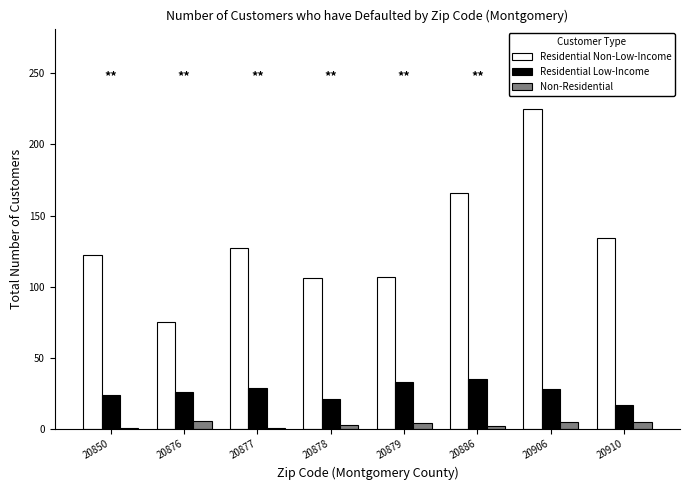

Which series has the largest range (max minus min)?

Residential Non-Low-Income